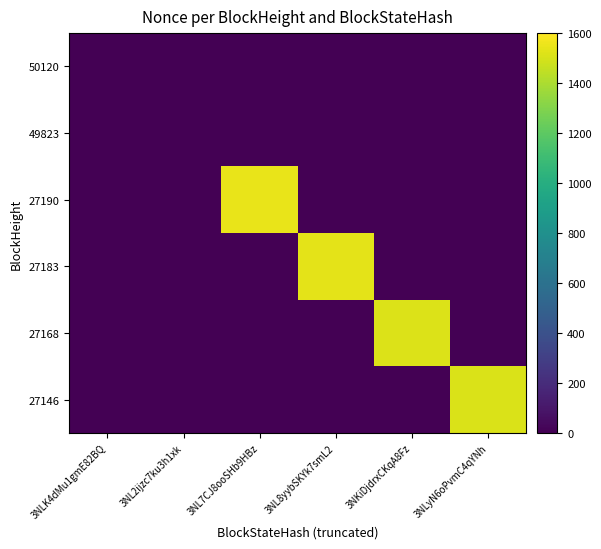

Count the number of data series in this chart.

6